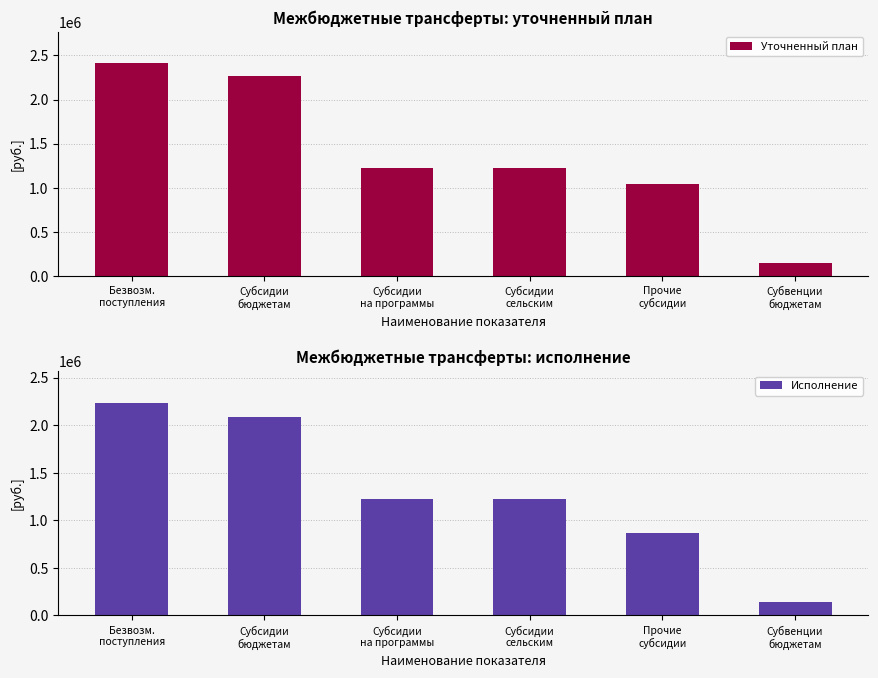

What is the label of the 5th bar from the left?

Прочие
субсидии